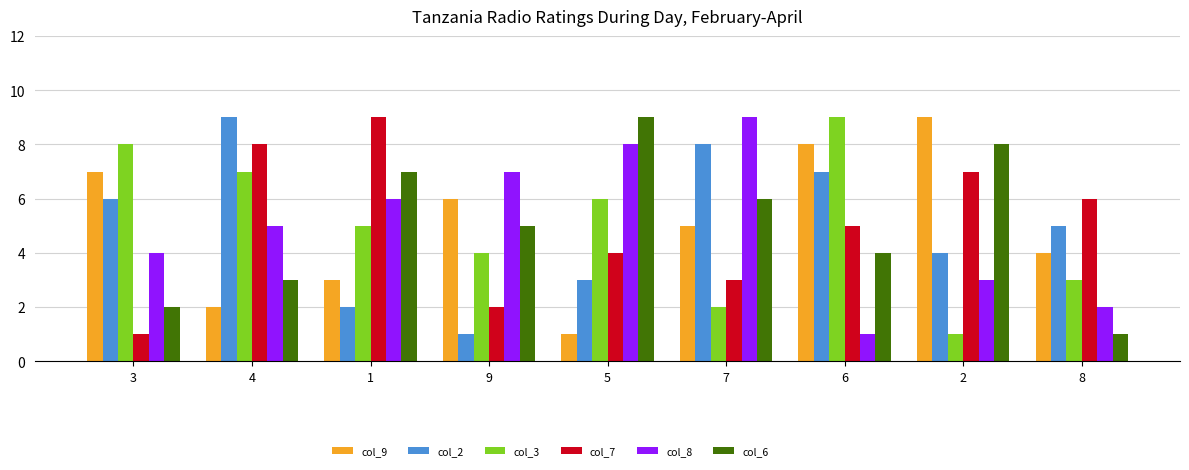

At 5, list the series in order from largest to smallest.

col_6, col_8, col_3, col_7, col_2, col_9